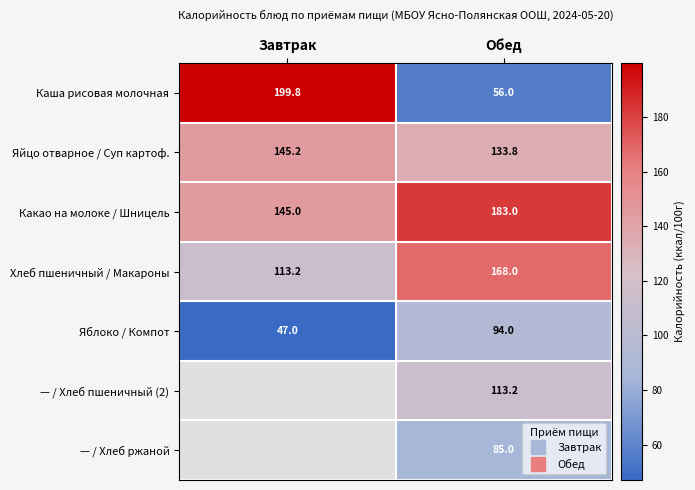

Is the value of Яйцо отварное / Суп картоф. at Обед greater than the value of Яблоко / Компот at Обед?

Yes